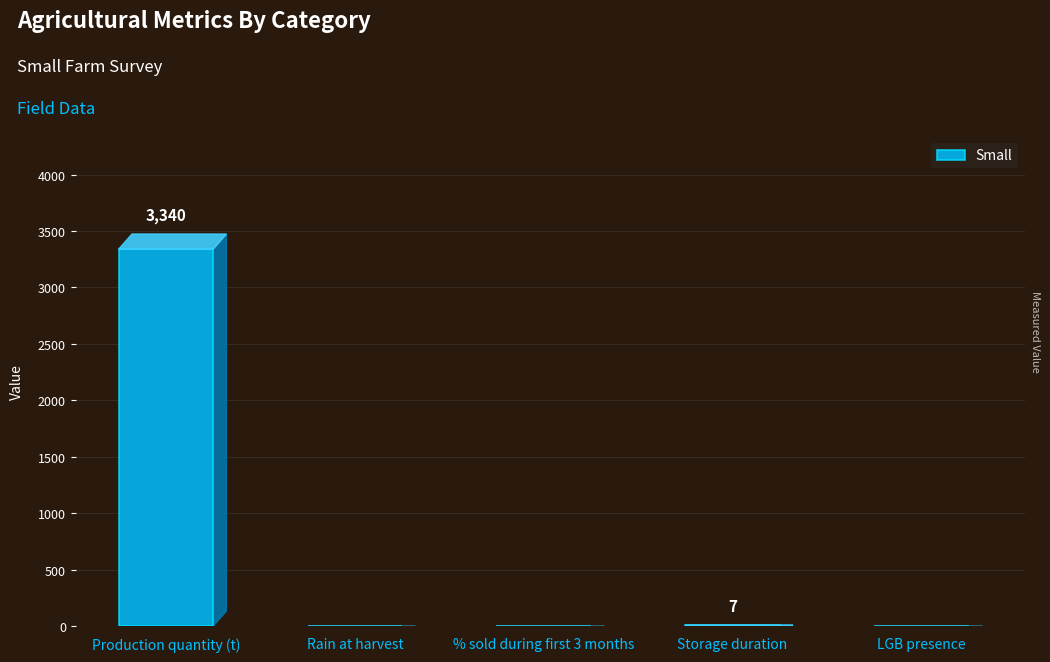

What is the greatest value displayed?

3340